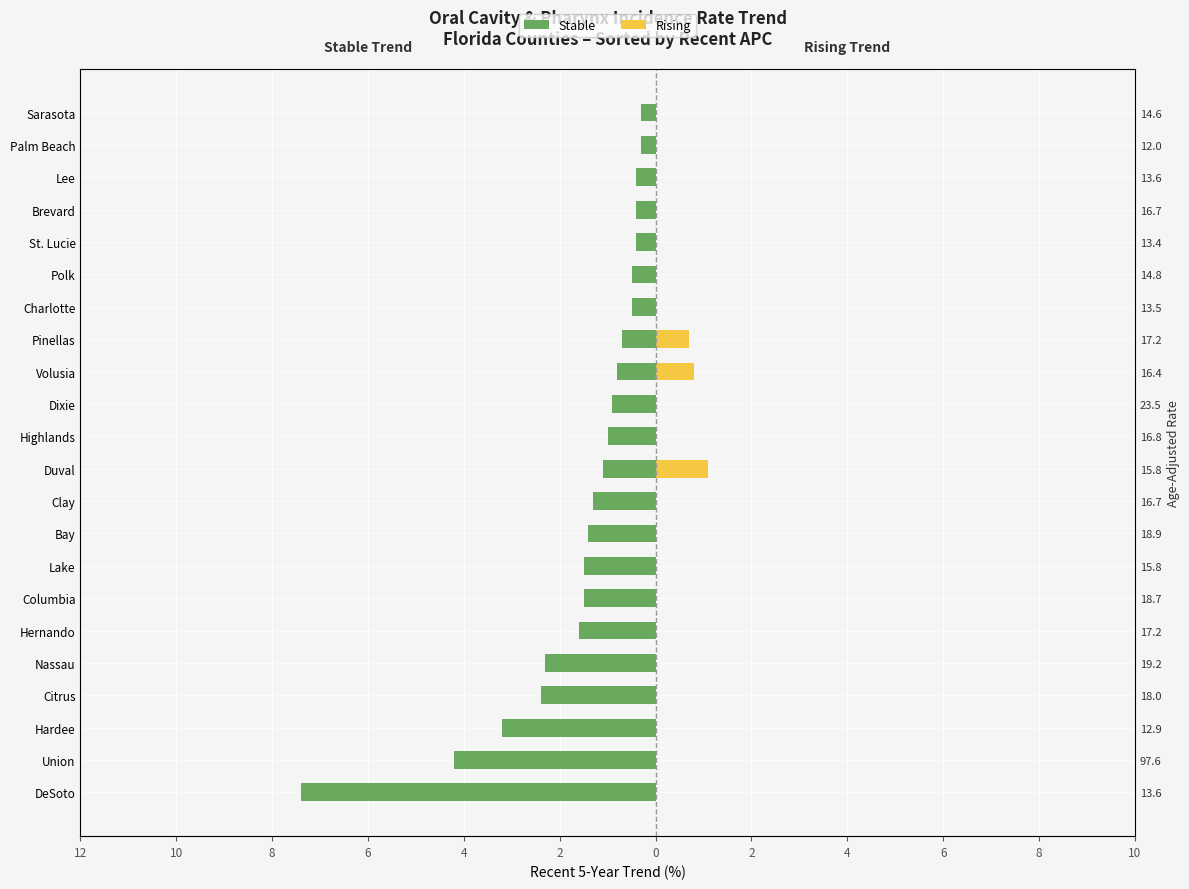

Which series has the largest total across all categories?

Rising